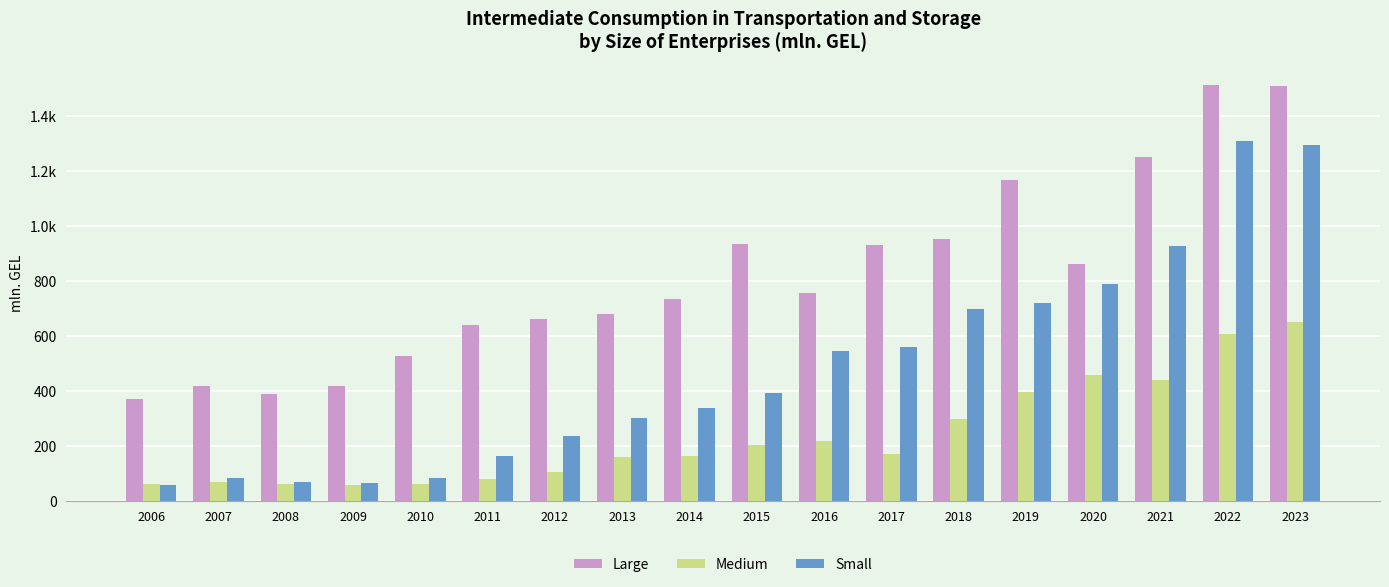

What are all the series names shown in the legend?

Large, Medium, Small